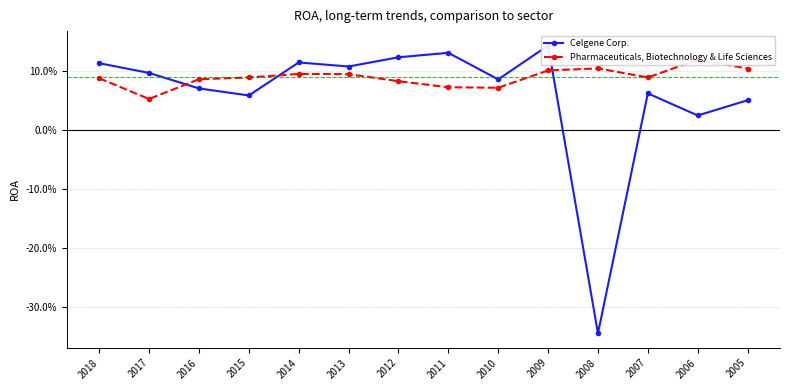

The value of Celgene Corp. at 2005 is 0.1. True or false?

True